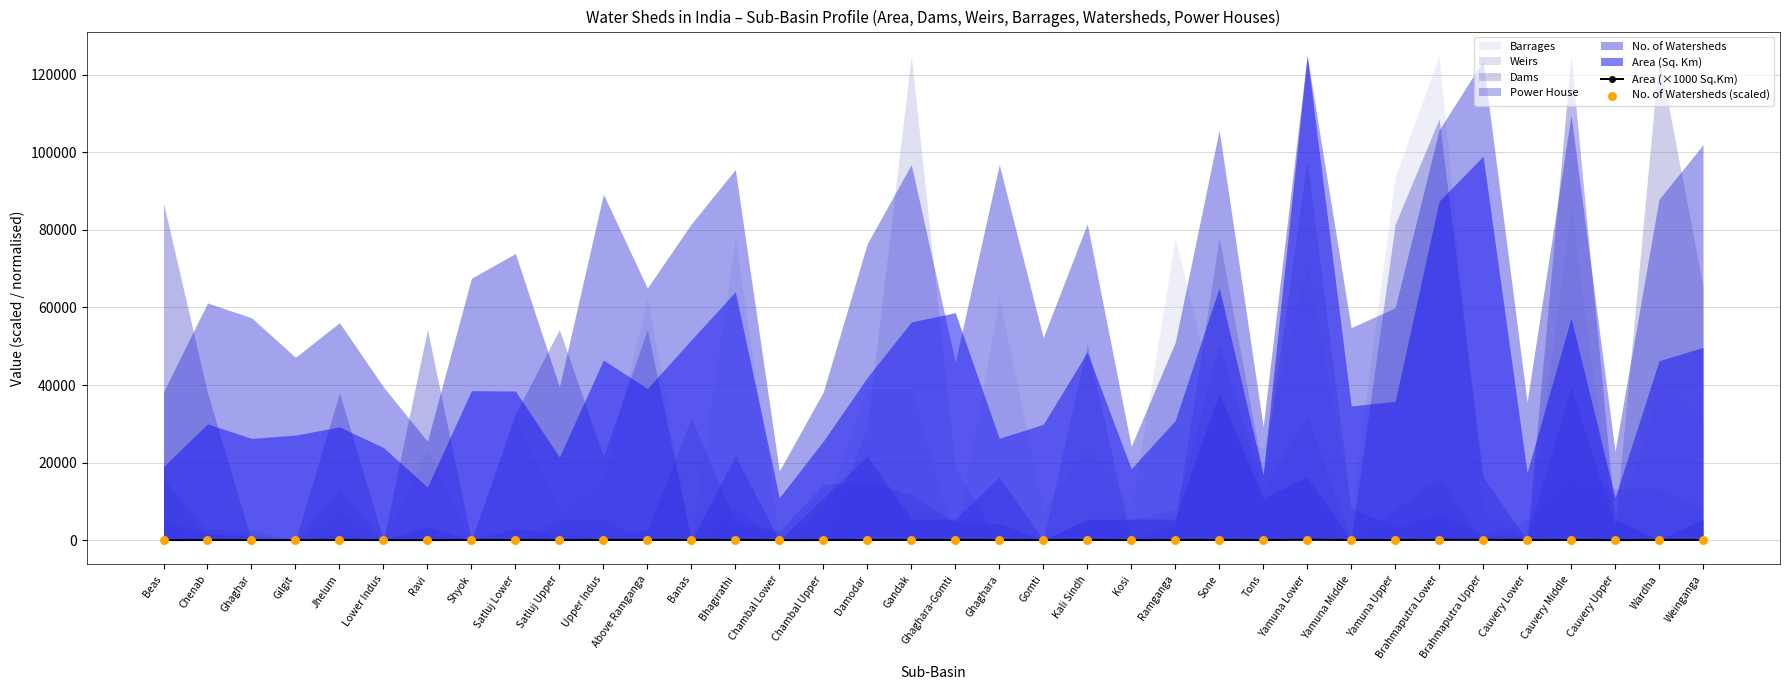

What is the total value across all series at Gomti?

82.1